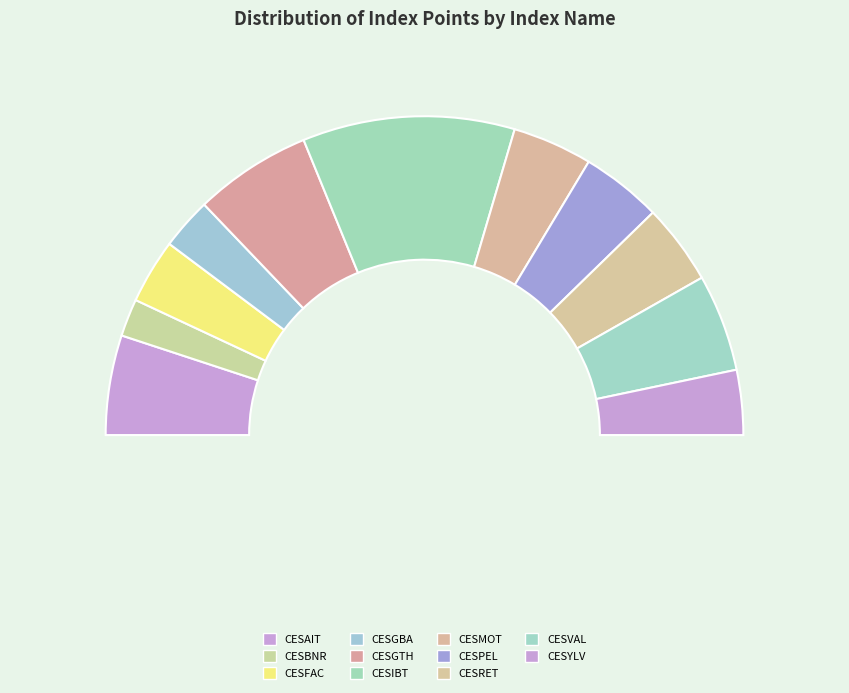

Between CESFAC and CESYLV, which is larger?

CESYLV